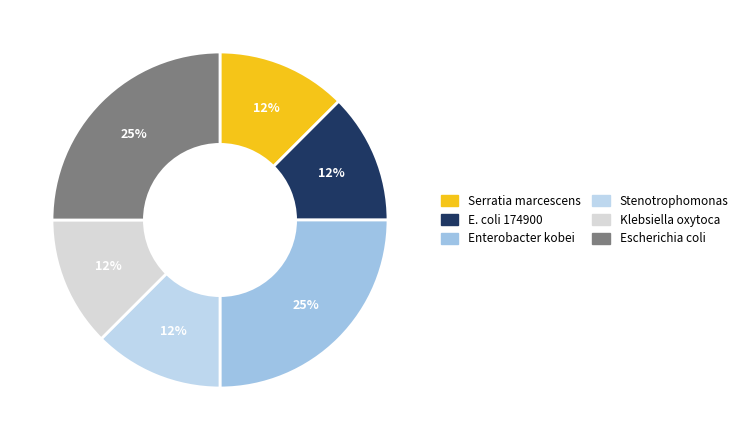

Does any single category account for the majority?

No